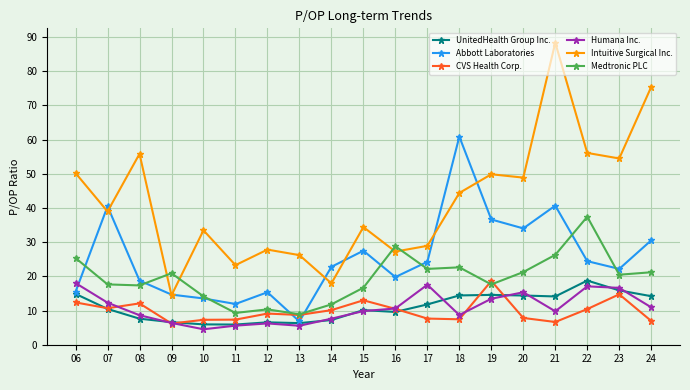

What is the difference between the highest and lowest values at 22?

45.7